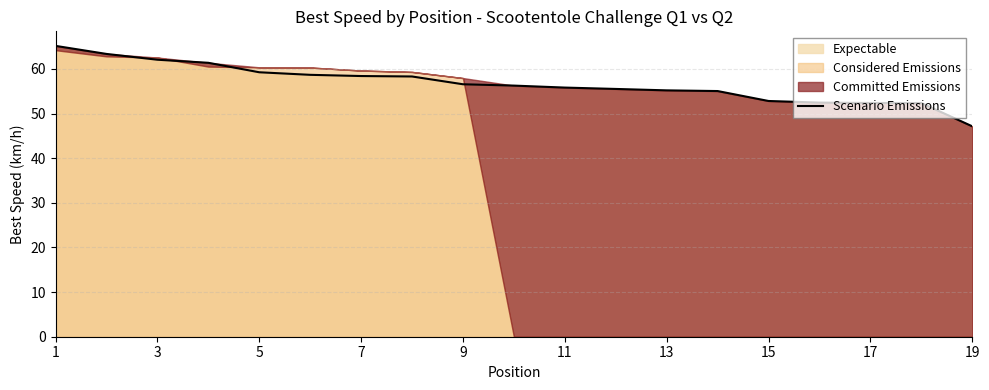

How many lines are shown in the chart?

1